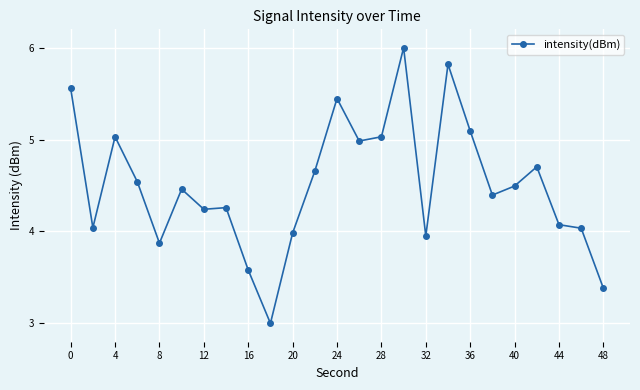

What is the smallest value displayed?

3.0